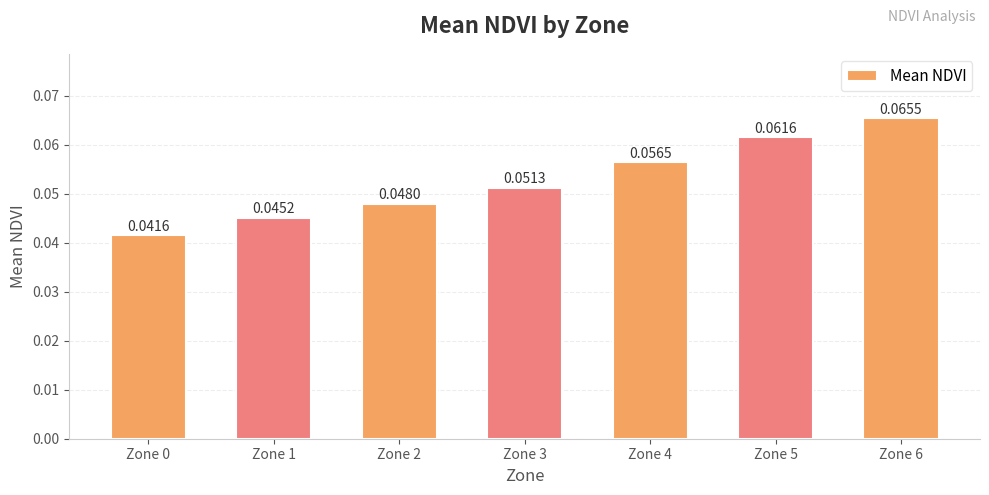

Between Zone 4 and Zone 3, which is larger?

Zone 4